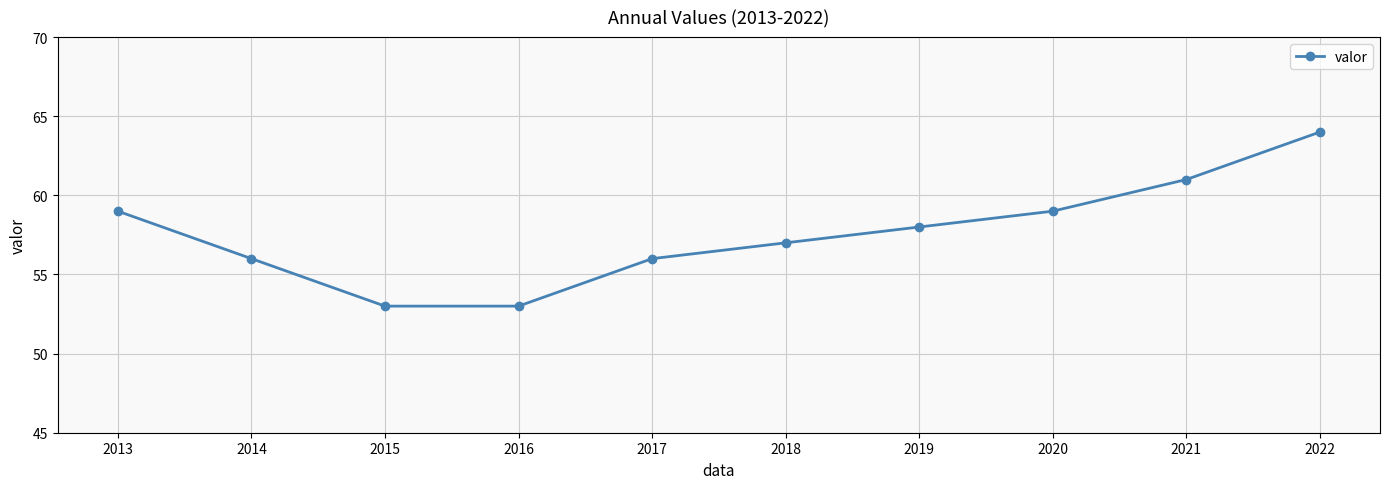

What is the value of the 1st point from the left?

59